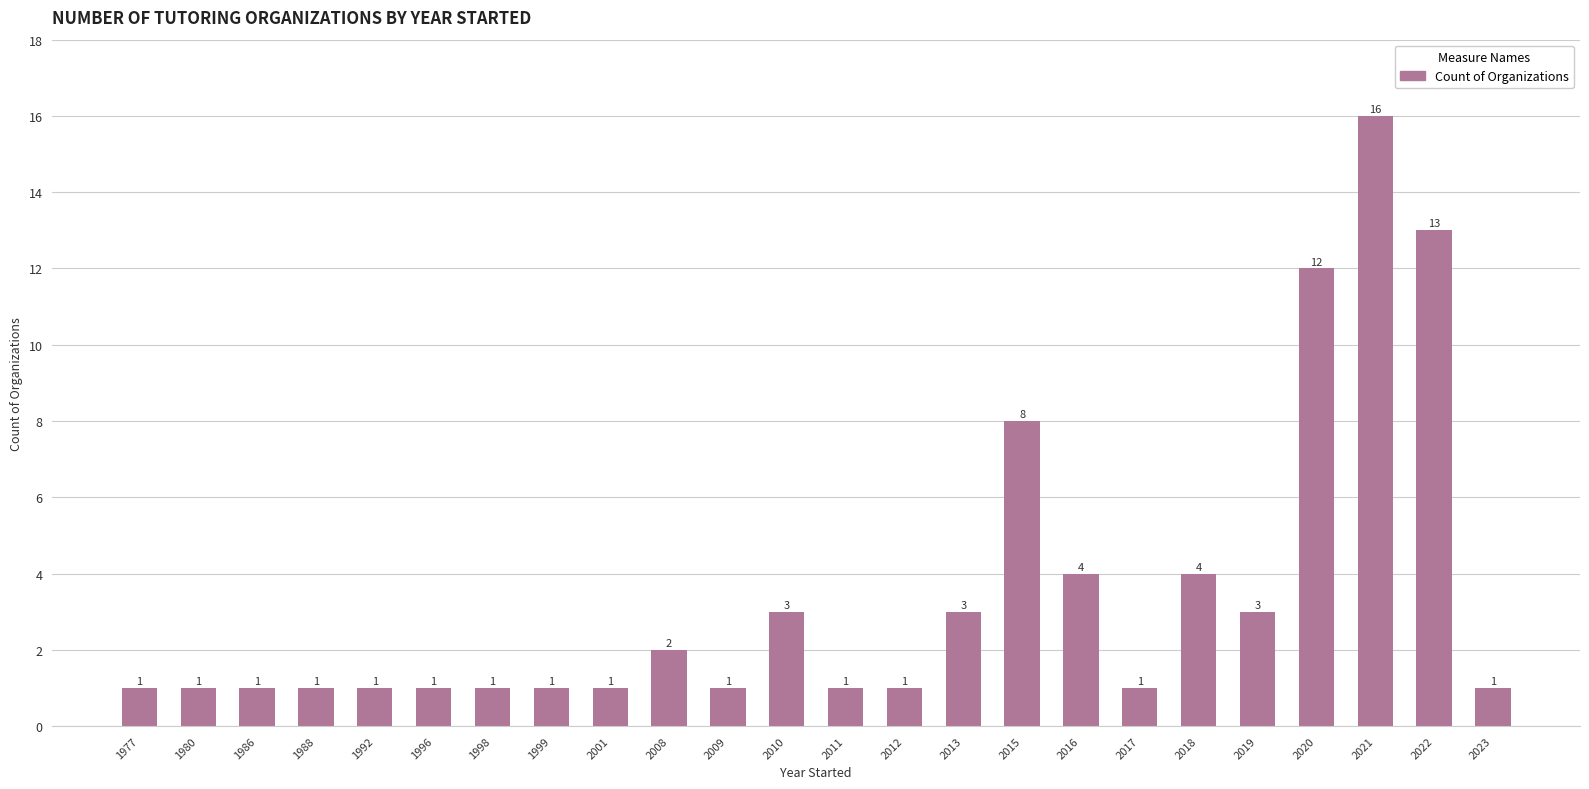

Reading right to left, transcribe all the data shown in this chart.

1	13	16	12	3	4	1	4	8	3	1	1	3	1	2	1	1	1	1	1	1	1	1	1